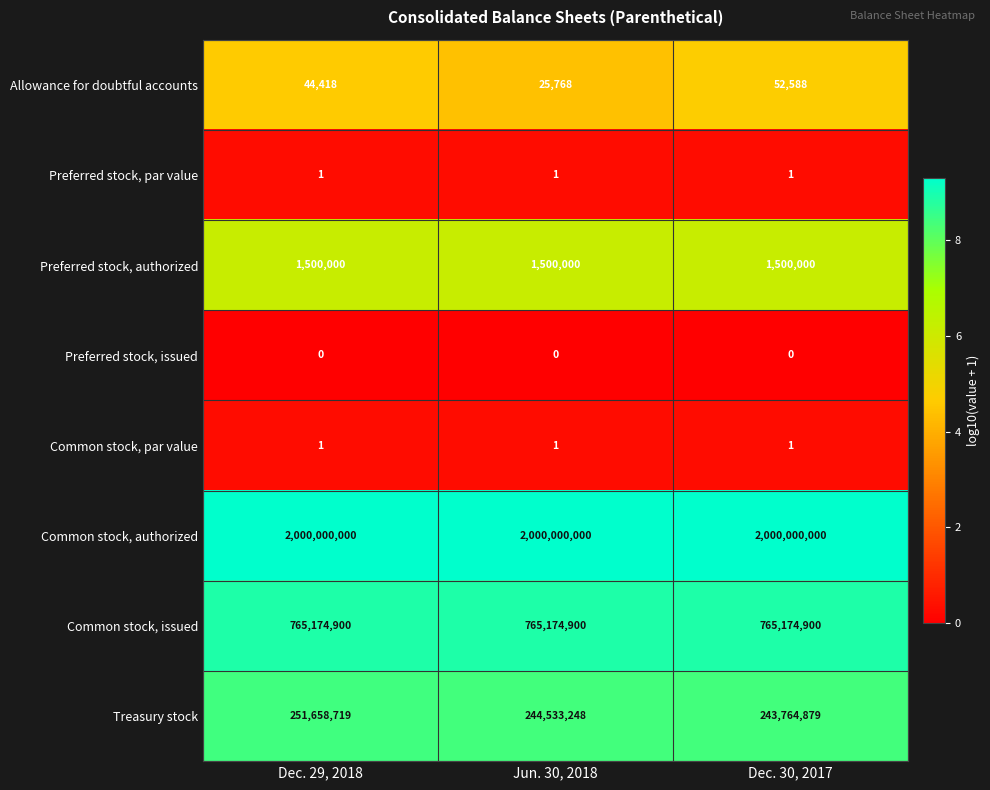

What is the approximate value of Common stock, authorized at Dec. 30, 2017?

2000000000